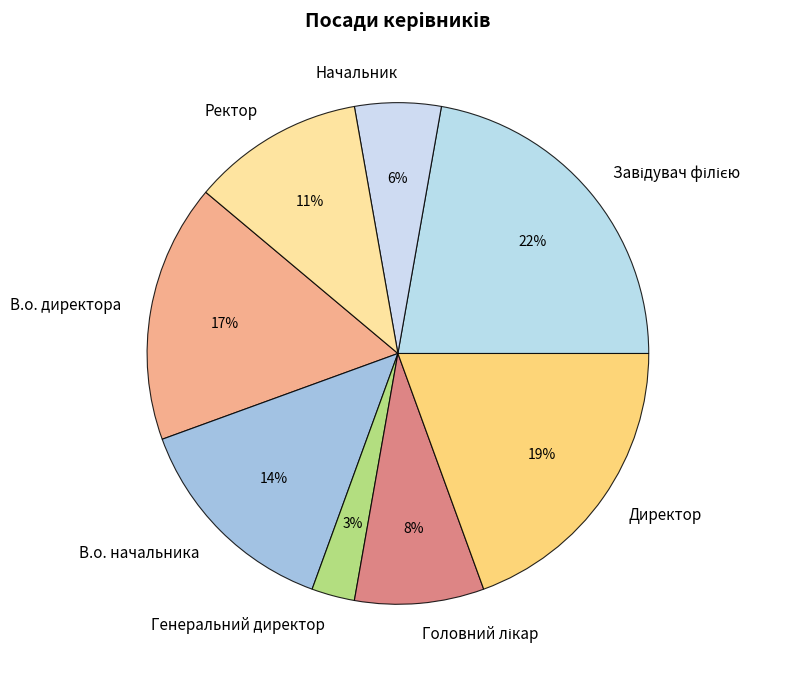

Is there a majority slice in this chart?

No